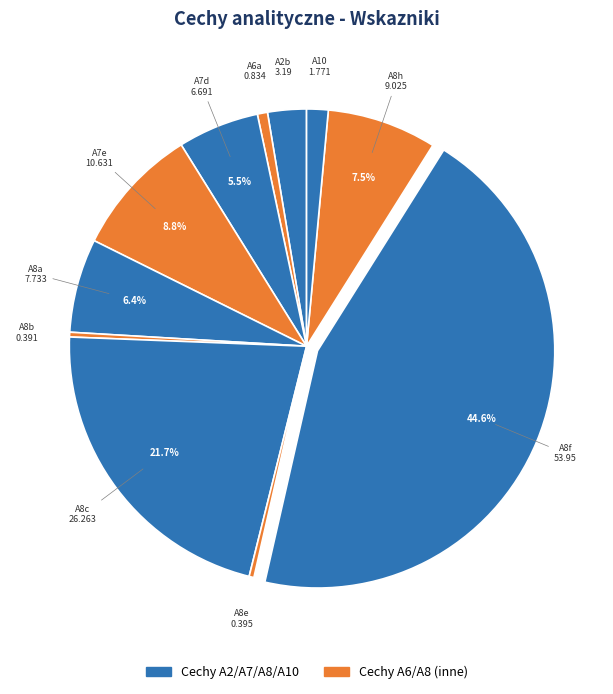

How many slices are in this pie chart?

11